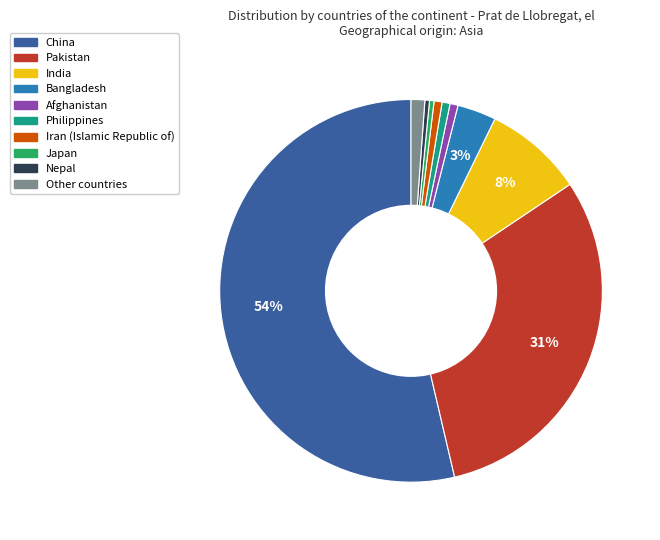

To the nearest percent, what is the average slice percentage?

10%